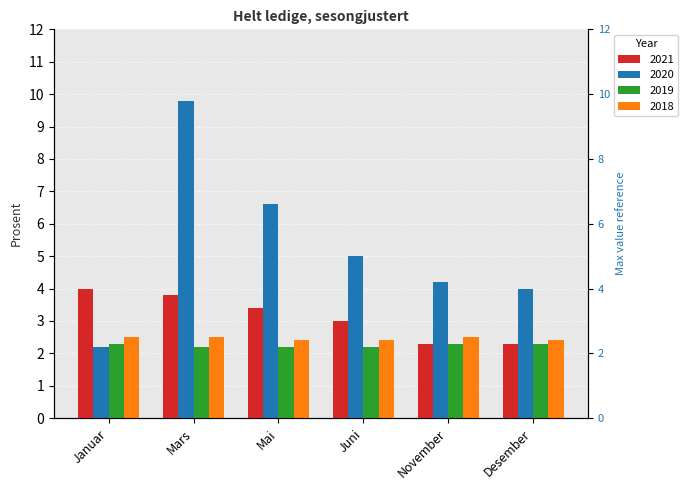

What is the greatest value displayed?

9.8